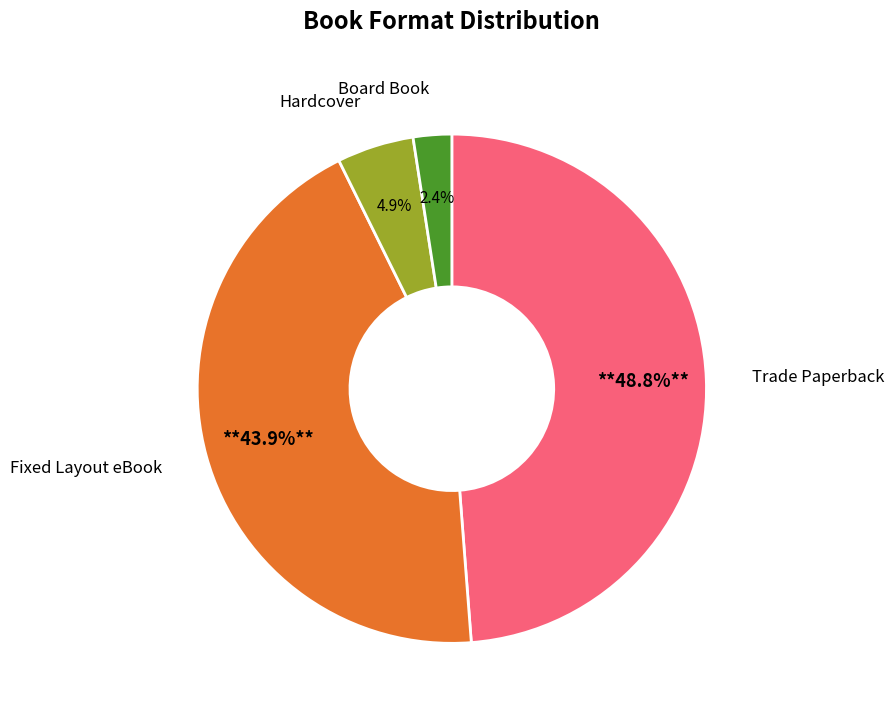

Does any single category account for the majority?

No